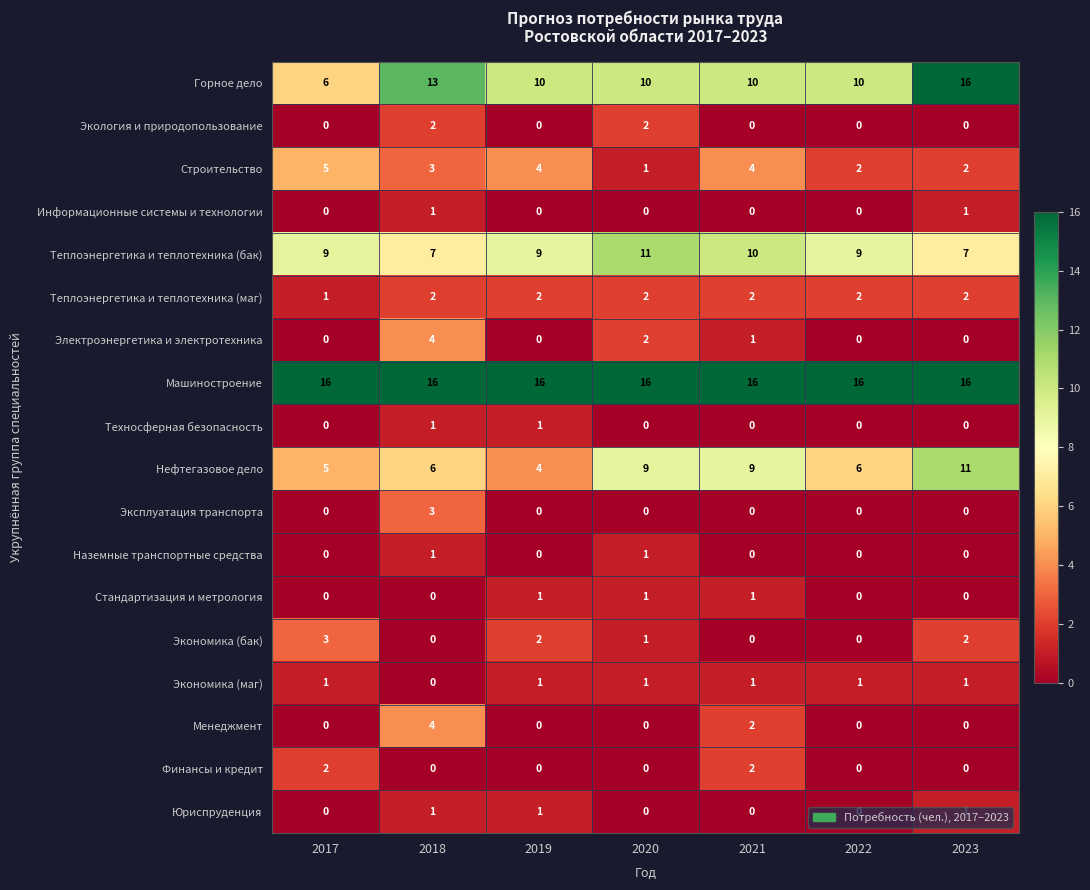

Which series has the widest spread of values?

Горное дело